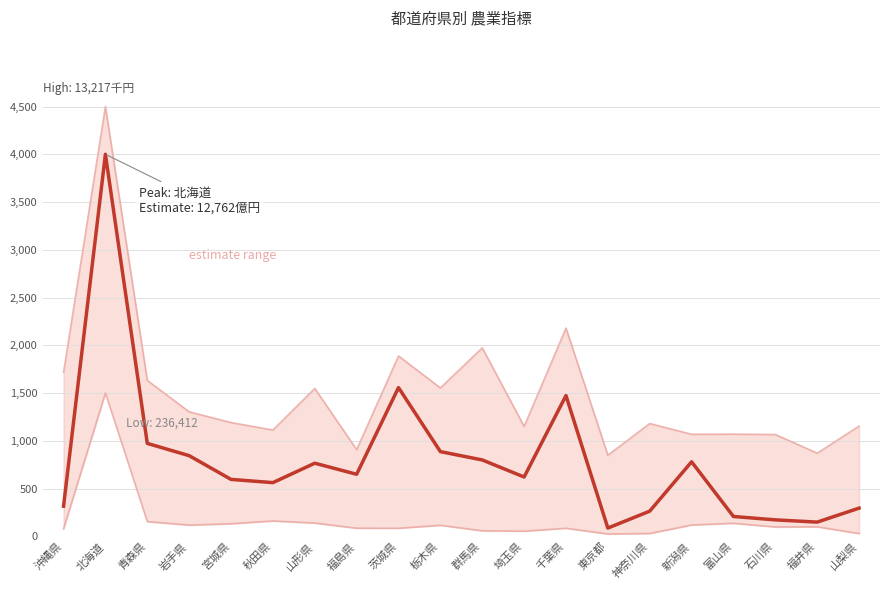

Reading right to left, what are all the values shown in this chart?

High: 1153.9	870.2	1065.7	1069.4	1068.1	1180.8	849.1	2179.7	1150.8	1973.0	1553.6	1887.6	907.4	1547.8	1112.7	1191.0	1303.3	1631.9	4500.0	1718.0
Low: 28.5	98.8	97.4	135.9	117.9	29.1	24.0	83.8	53.2	57.3	114.8	84.1	84.5	138.3	160.2	130.9	117.0	153.4	1500.0	78.4
Estimate: 294.6	148.3	171.8	207.2	779.8	263.0	85.9	1473.1	620.6	799.2	886.4	1556.8	649.1	765.1	561.7	595.5	844.1	972.6	4000.0	315.0